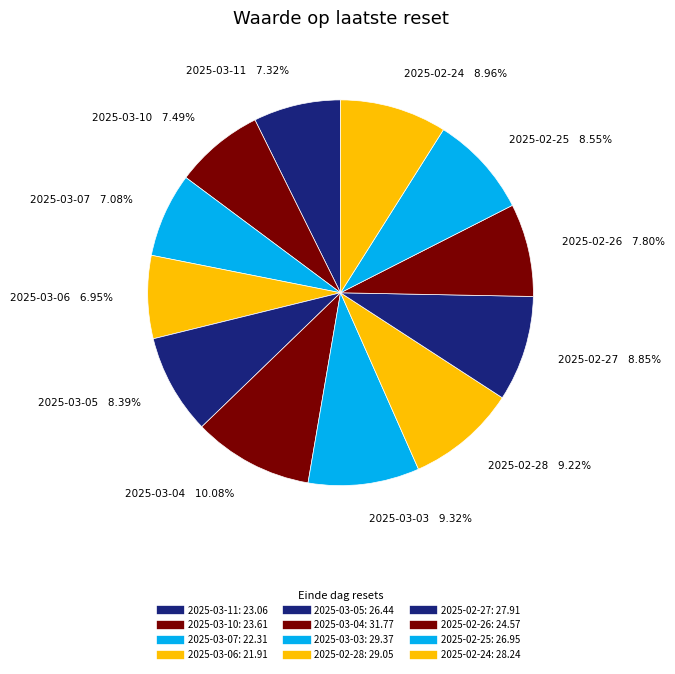

What is the ratio of the value at 2025-02-25 to the value at 2025-03-03?

0.9